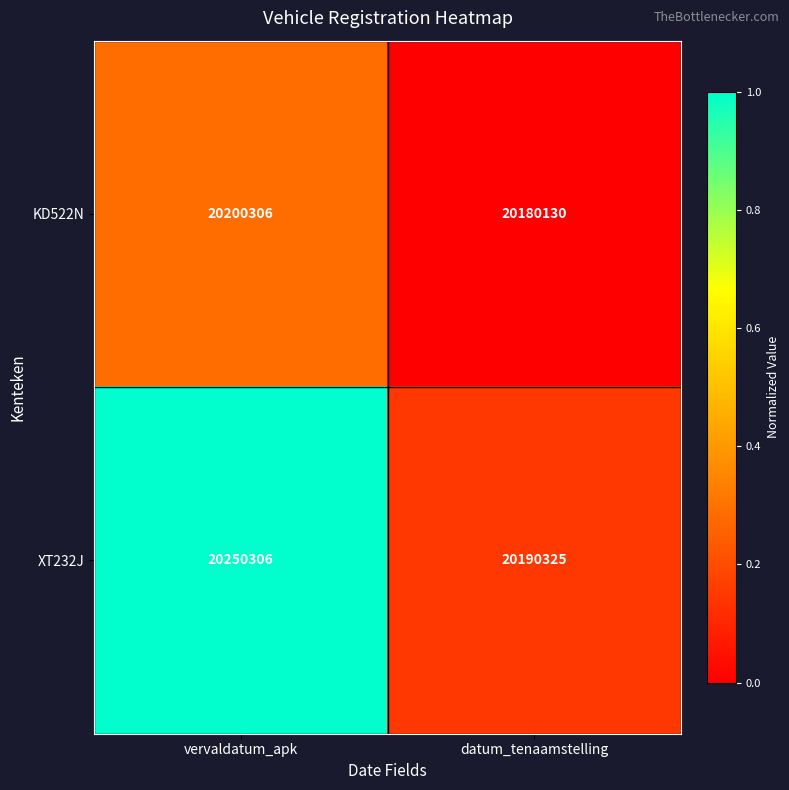

What is the difference between the maximum and minimum values in the KD522N series?

20176